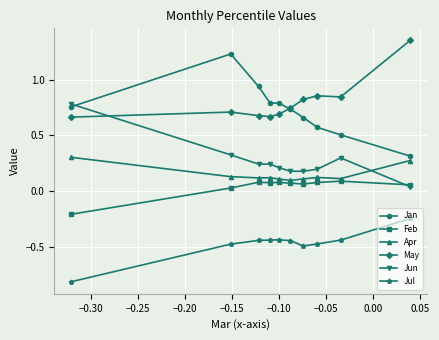

True or false: Jan and Feb intersect in this chart.

False